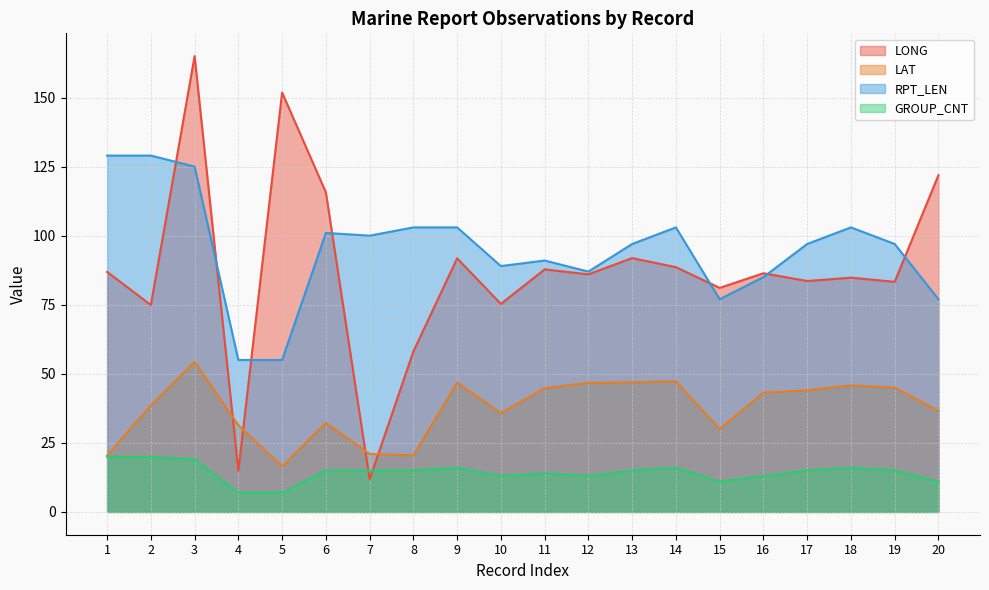

Rank the categories by LONG value from lowest to highest.

7, 4, 8, 2, 10, 15, 19, 17, 18, 12, 16, 1, 11, 14, 9, 13, 6, 20, 5, 3